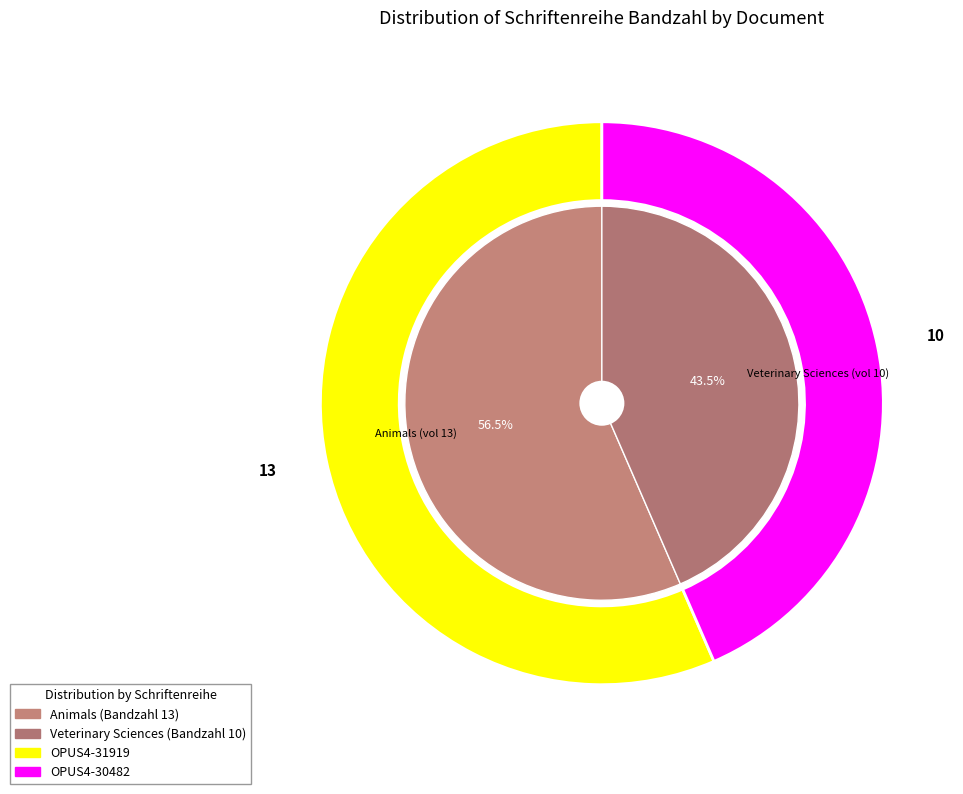

To the nearest percent, what is the average slice percentage?

50%